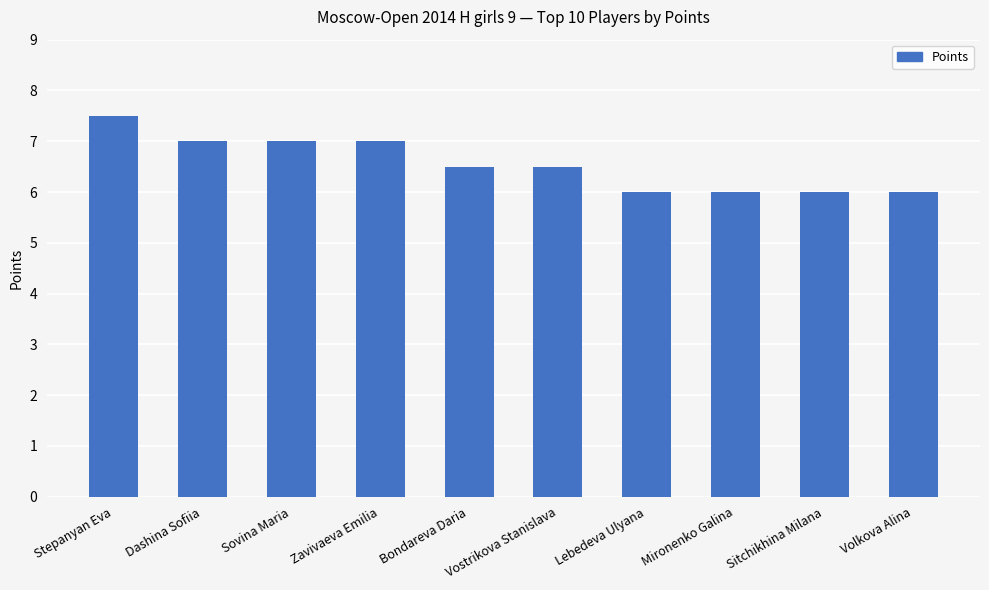

What is the maximum value shown in the chart?

7.5